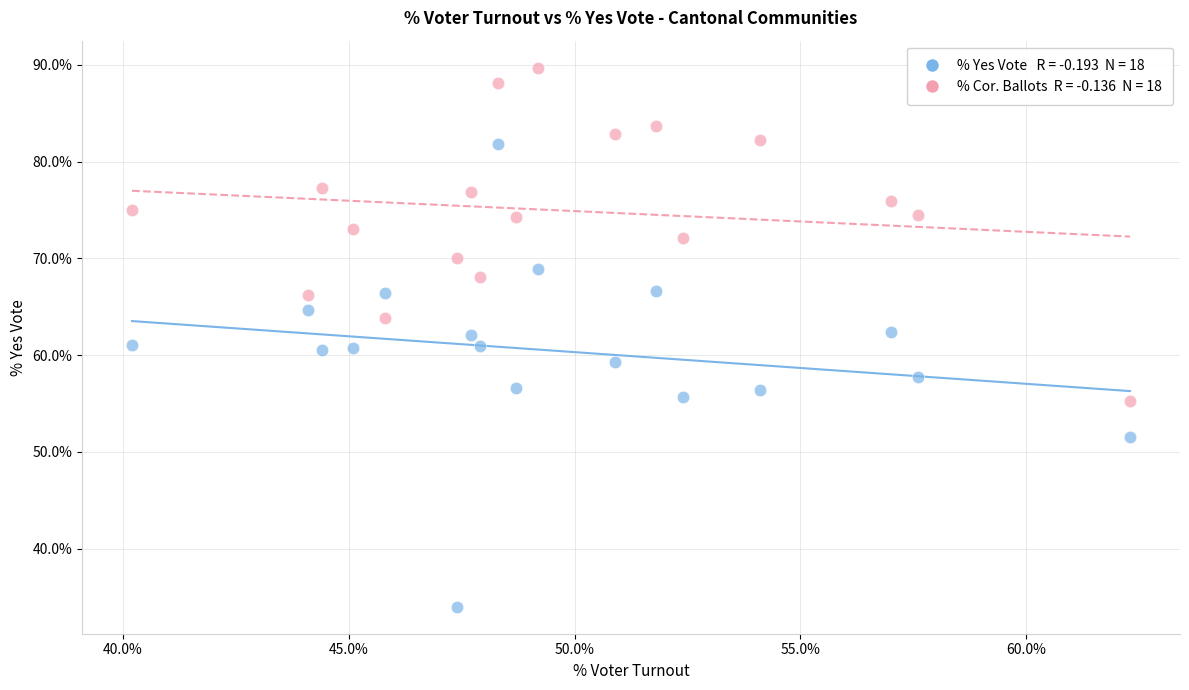

Across all data points, what is the range of Y values (max minus min)?

55.7